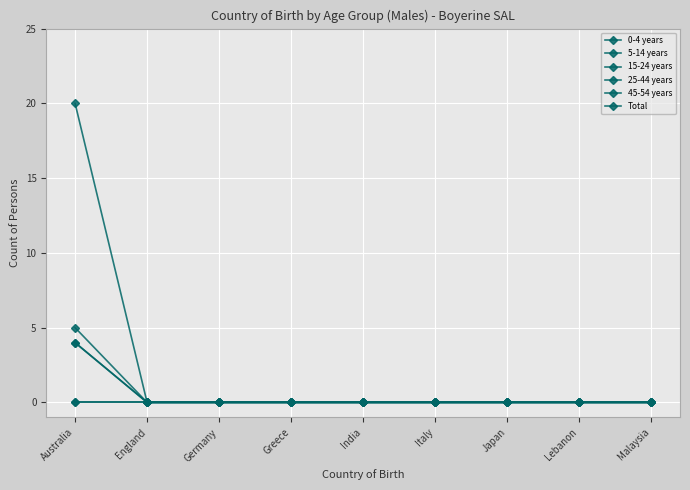

True or false: Total and 45-54 years cross at least once.

False